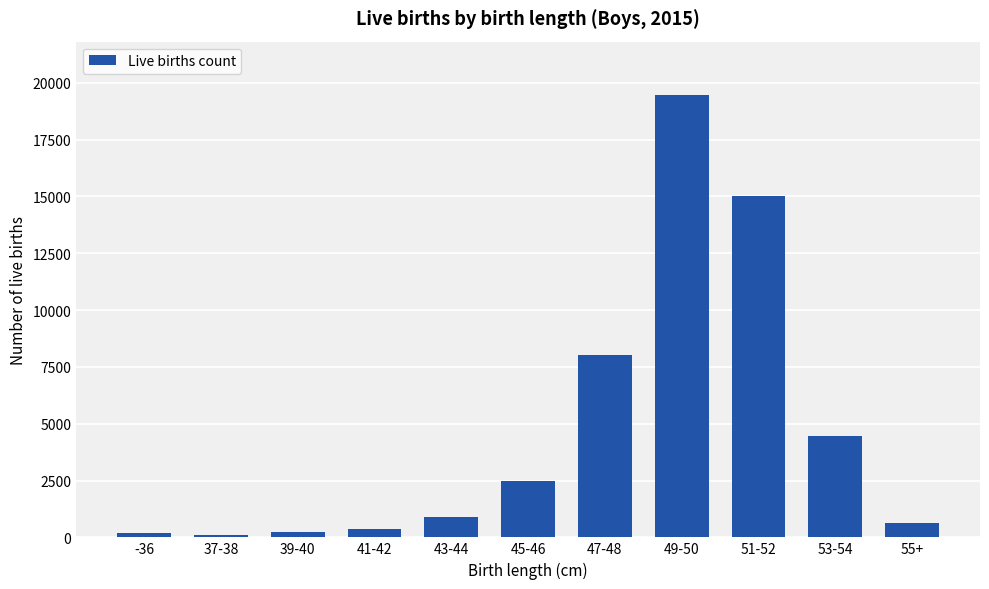

What is the change in value from 37-38 to 49-50?

+19355